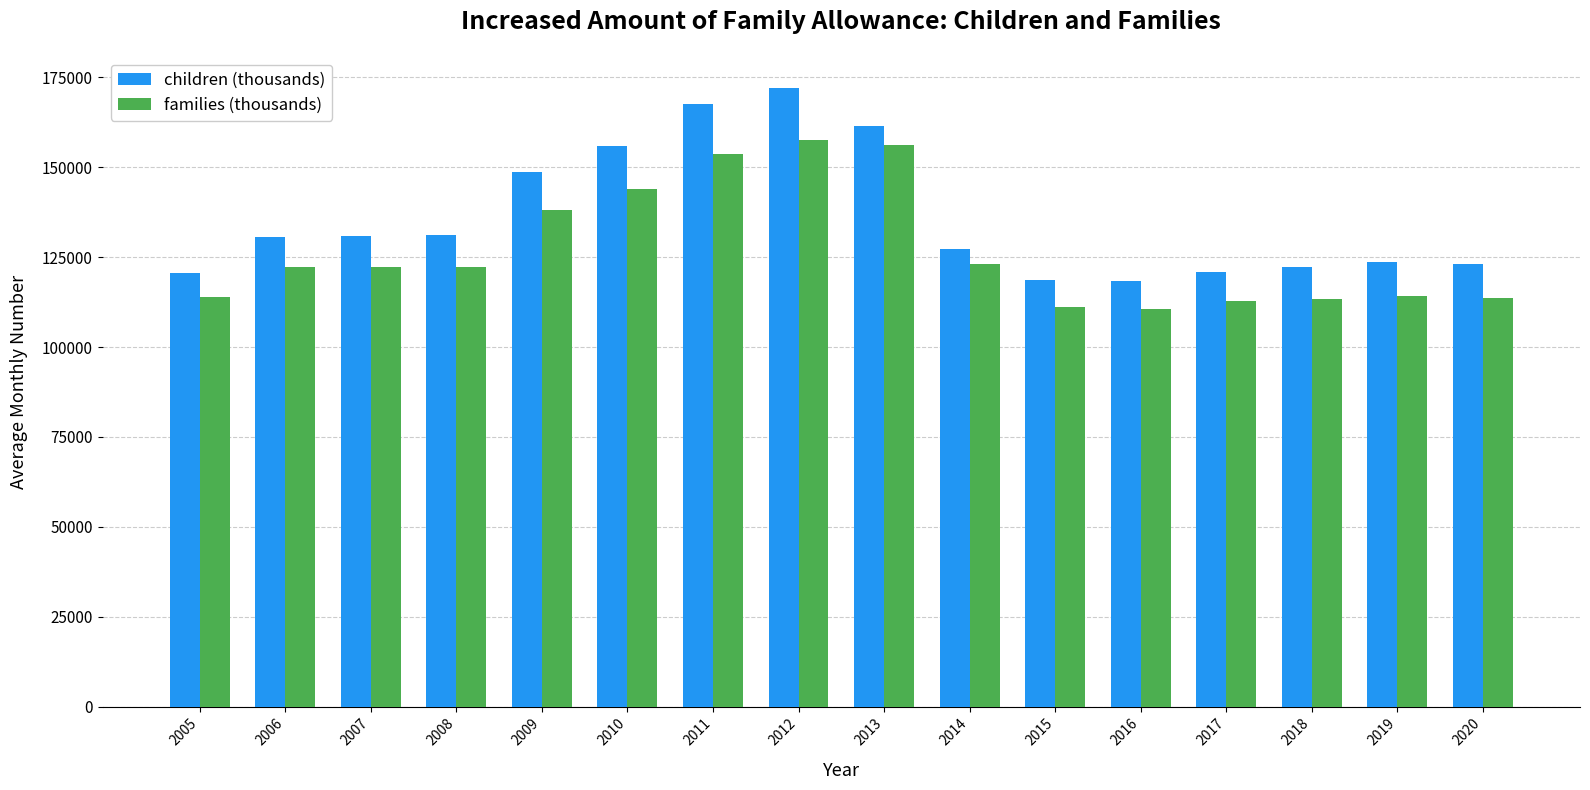

What is the spread (max minus min) of values at 2016?

7750.0